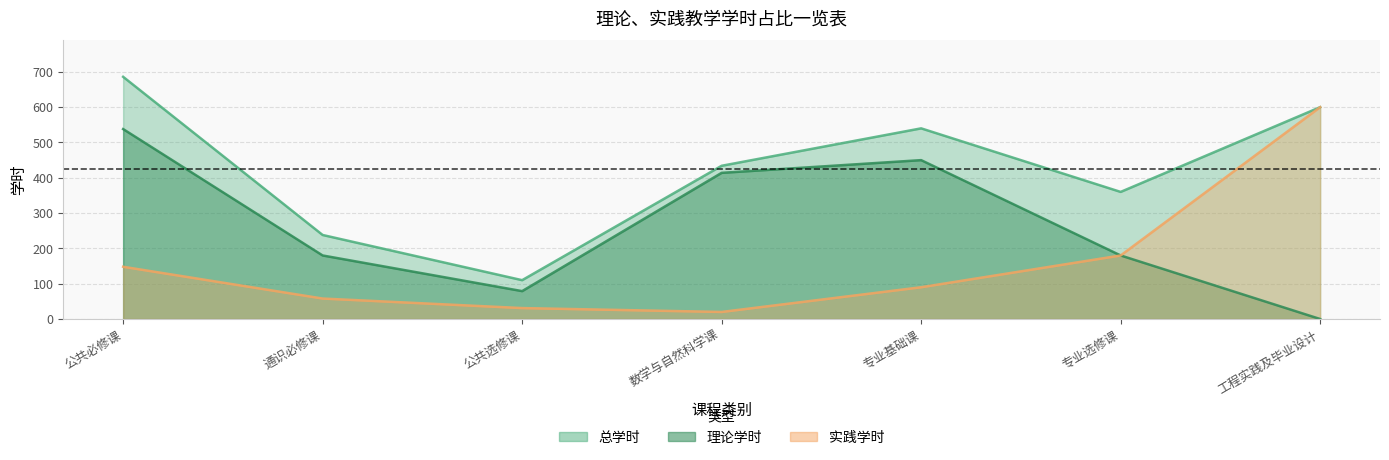

Reading left to right, list all the values displayed in this chart.

总学时: 686	238	110	434	540	360	600
理论学时: 538	180	79	414	450	180	0
实践学时: 148	58	31	20	90	180	600